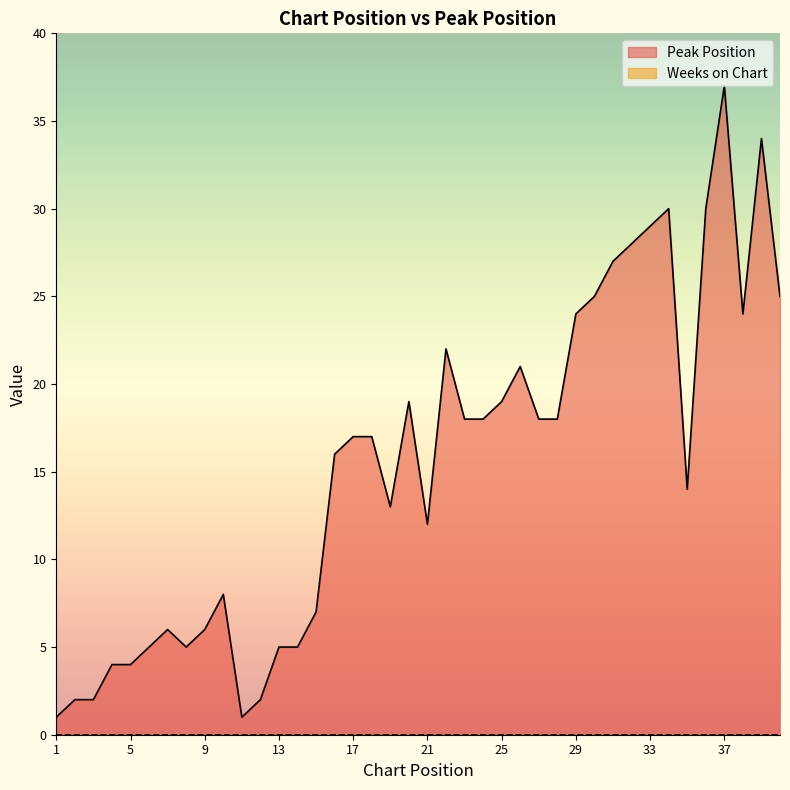

List the labels in order of value, smallest first.

1, 11, 2, 3, 12, 4, 5, 6, 8, 13, 14, 7, 9, 15, 10, 21, 19, 35, 16, 17, 18, 23, 24, 27, 28, 20, 25, 26, 22, 29, 38, 30, 40, 31, 32, 33, 34, 36, 39, 37